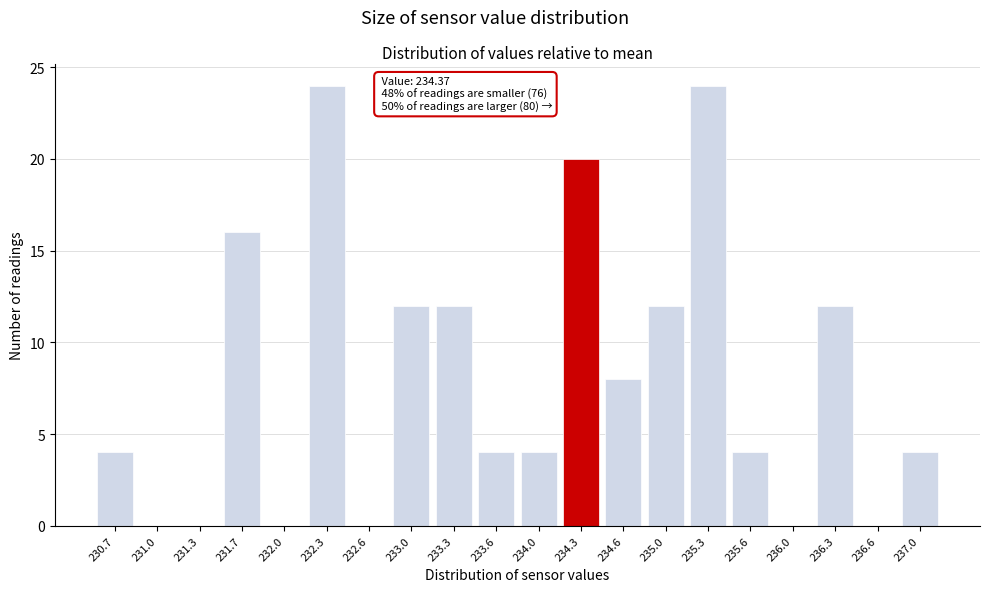

Reading right to left, list all the values displayed in this chart.

237.0=4	236.6=0	236.3=12	236.0=0	235.6=4	235.3=24	235.0=12	234.6=8	234.3=20	234.0=4	233.6=4	233.3=12	233.0=12	232.6=0	232.3=24	232.0=0	231.7=16	231.3=0	231.0=0	230.7=4